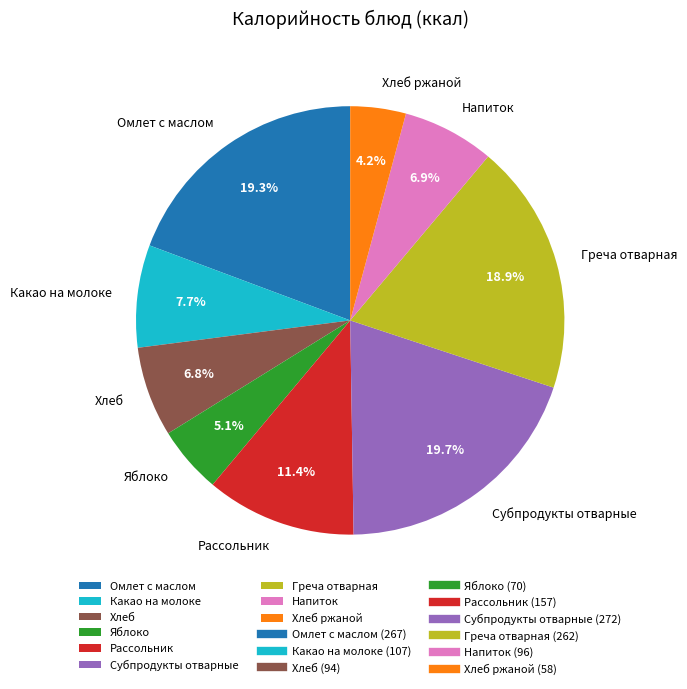

Which slice is the smallest?

Хлеб ржаной